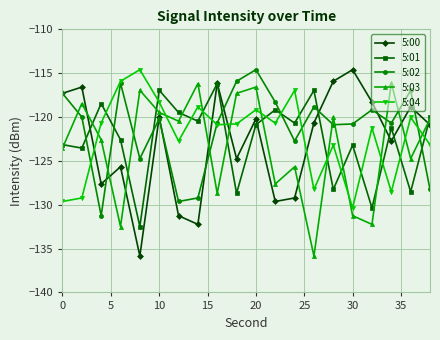

How many lines are shown in the chart?

5